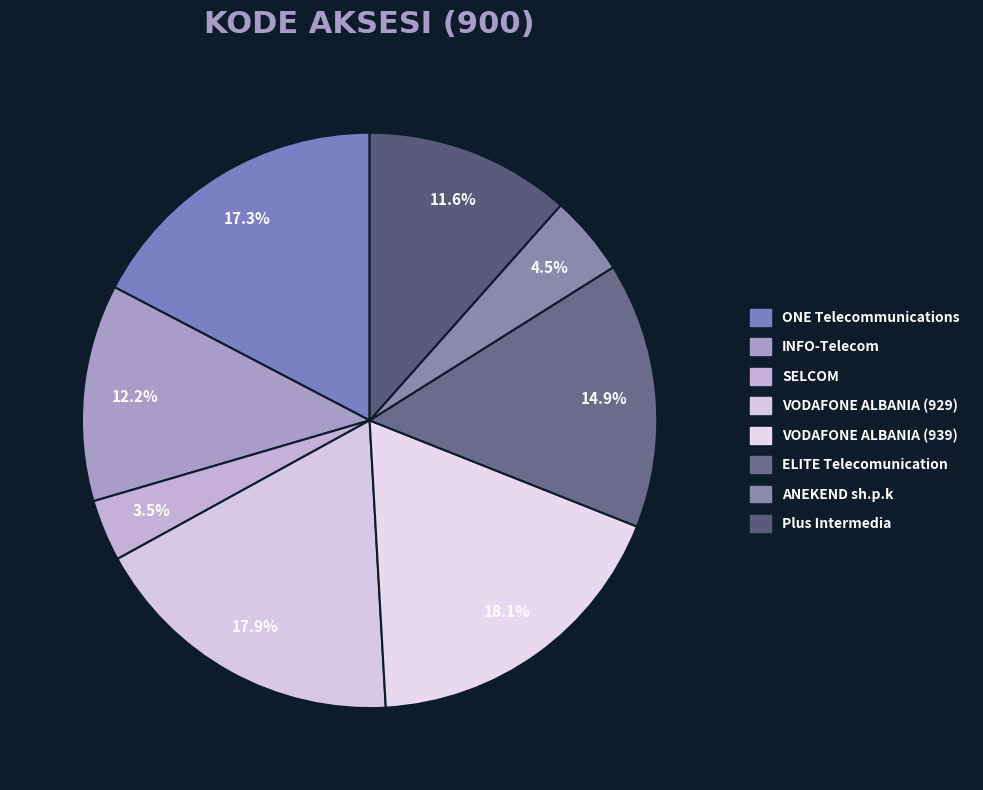

What percentage do SELCOM and ANEKEND sh.p.k together represent?

8.0%